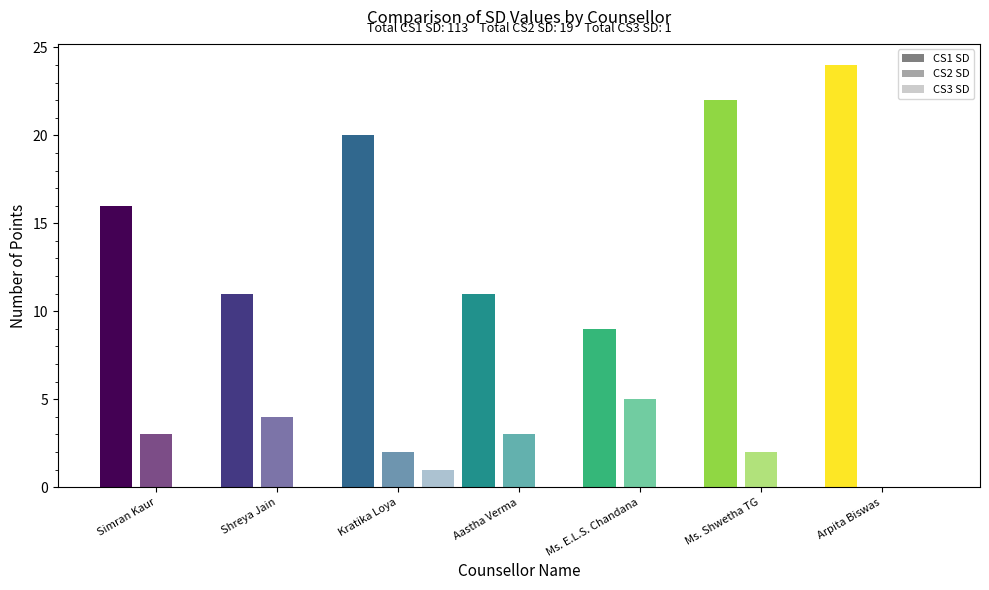

Rank the series by their average value, from lowest to highest.

CS3 SD, CS2 SD, CS1 SD